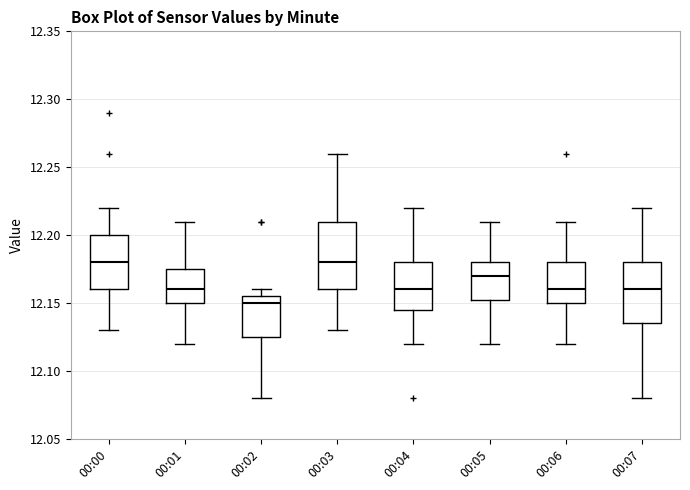

Reading left to right, read every box against the y-axis: the position of its median line, the range the box covers, and the ends of its whiskers. The values are not printed on the chart, so give them approximately, as read against the axis.

00:00: median 12.180, box 12.160 to 12.200, whiskers 12.130 to 12.220
00:01: median 12.160, box 12.150 to 12.175, whiskers 12.120 to 12.210
00:02: median 12.150, box 12.125 to 12.155, whiskers 12.080 to 12.160
00:03: median 12.180, box 12.160 to 12.210, whiskers 12.130 to 12.260
00:04: median 12.160, box 12.145 to 12.180, whiskers 12.120 to 12.220
00:05: median 12.170, box 12.155 to 12.180, whiskers 12.120 to 12.210
00:06: median 12.160, box 12.150 to 12.180, whiskers 12.120 to 12.210
00:07: median 12.160, box 12.135 to 12.180, whiskers 12.080 to 12.220